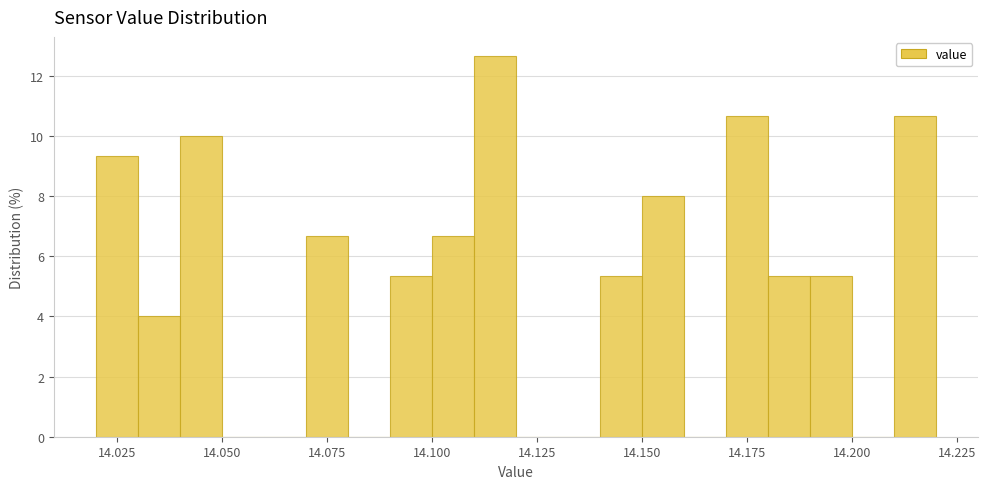

Read against the x-axis, roughly where is the centre of the tallest bar?

14.115